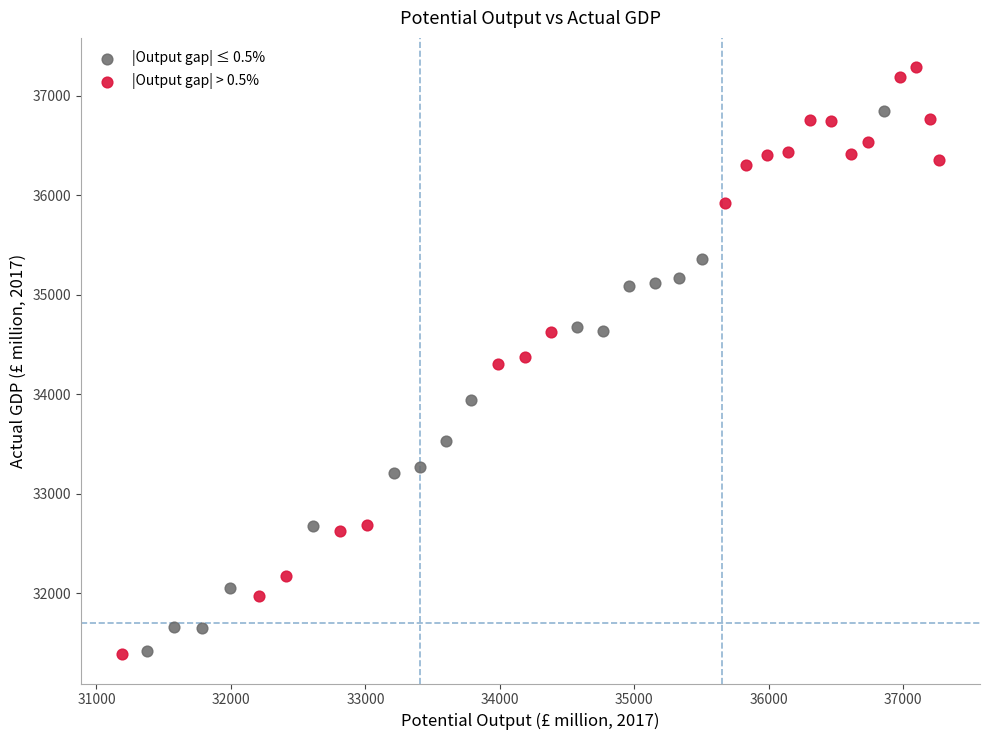

Which series reaches the maximum Y coordinate?

|Output gap| > 0.5%